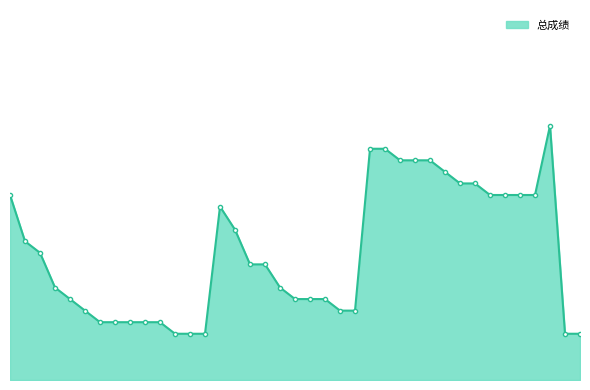

Rank the categories by value from highest to lowest.

刘军威, 张猛, 赵立峰, 赵娜, 李蕾, 赵欣悦, 周于涵, 吴慧, 曹西平, 丁思雨, 刘美程, 黄嘉敏, 郭欣欣, 翁雨蝶, 余雪梅, 纪宇, 周笑笑, 许子慧, 马康, 葛迪, 李美玲, 马丹丹, 张梦茹, 张思文, 周娇, 田雪, 宋大建, 张鹏, 蔡甜甜, 朱宇, 卢雨曦, 姚佳慧, 邓雨晴, 张囡囡, 陈悦悦, 王旋旋, 璐露, 苏德云, 庞佳轶